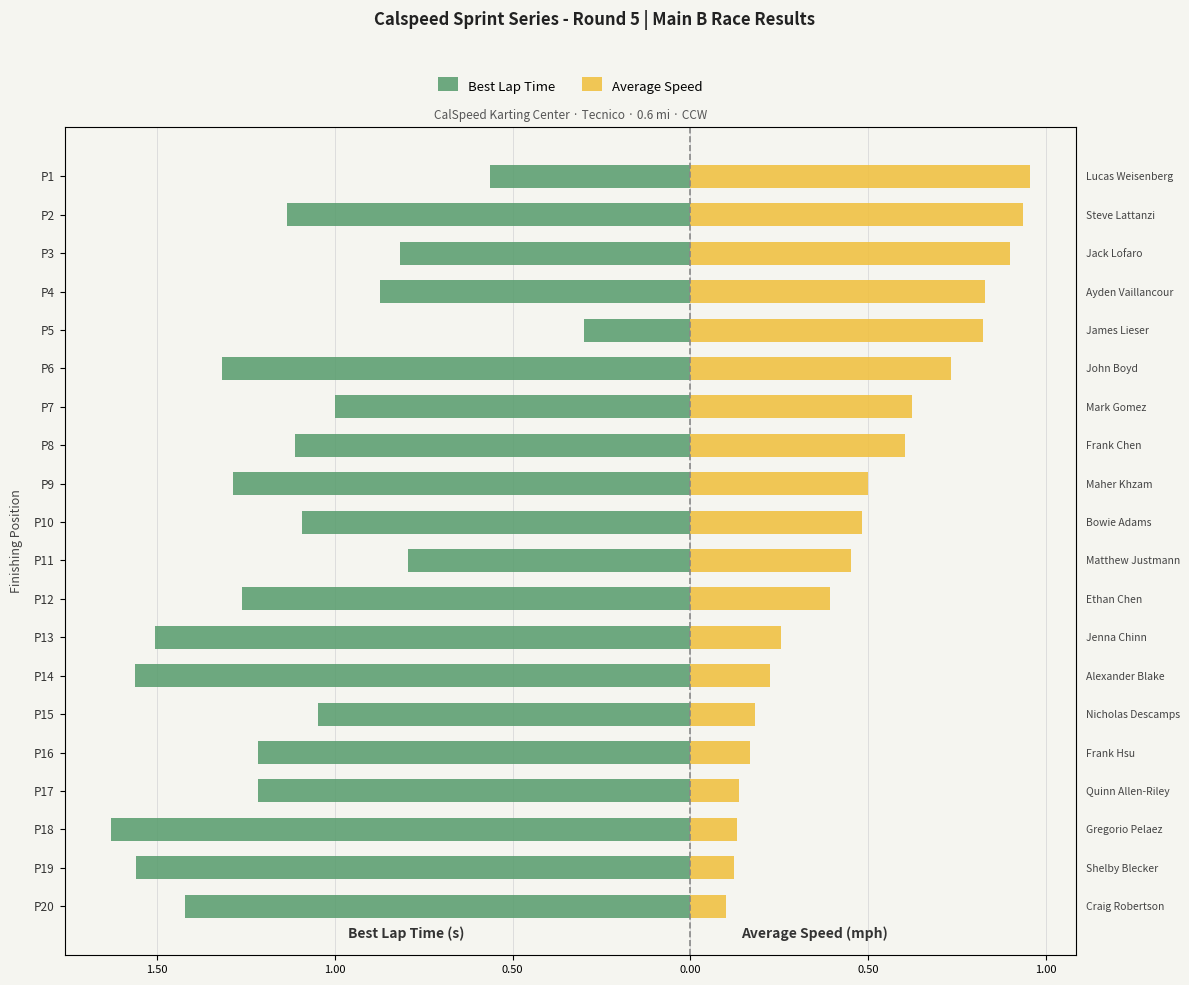

What is the value of the Average Speed bar at the 5th from the left?

0.8